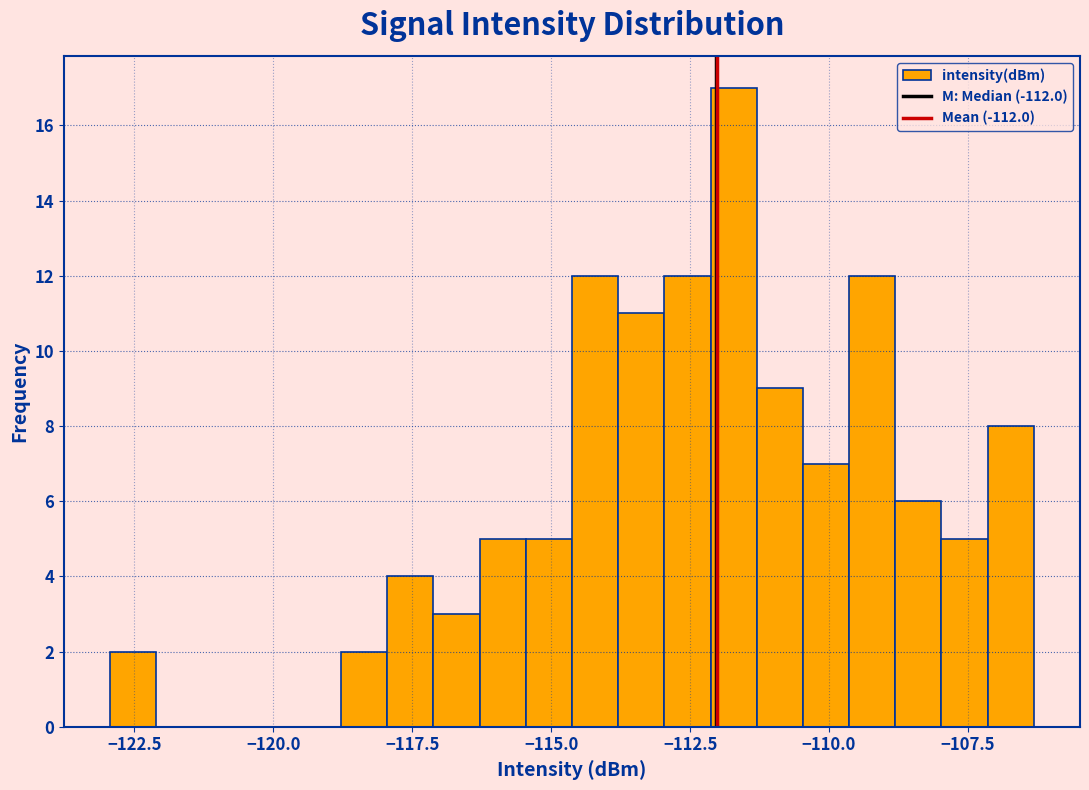

Around what value on the x-axis is the tallest bar? Give the approximate position of its centre, as read against the axis.

-111.5